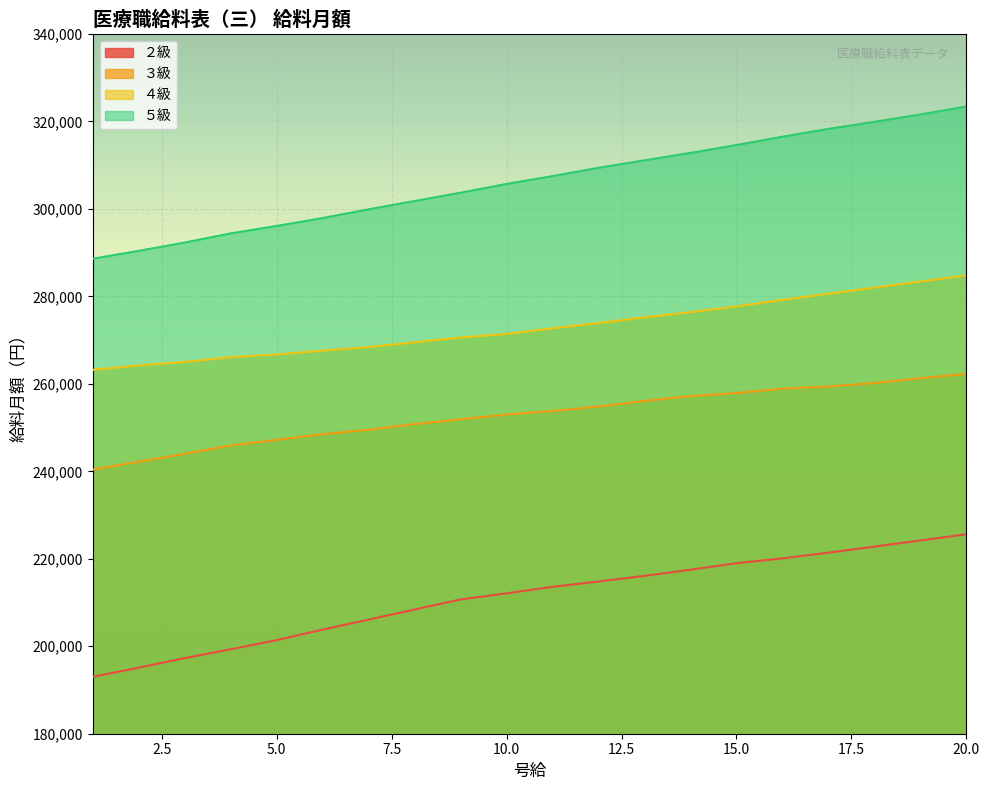

What is the value of the ４級 point at the 11th from the left?

272700